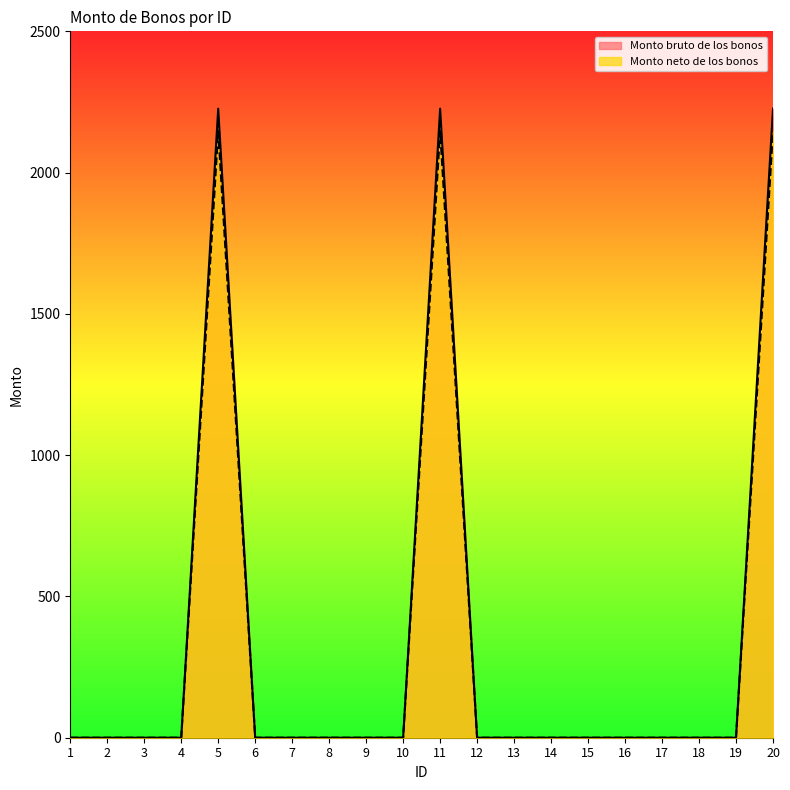

How many values in Monto neto de los bonos are above zero?

3